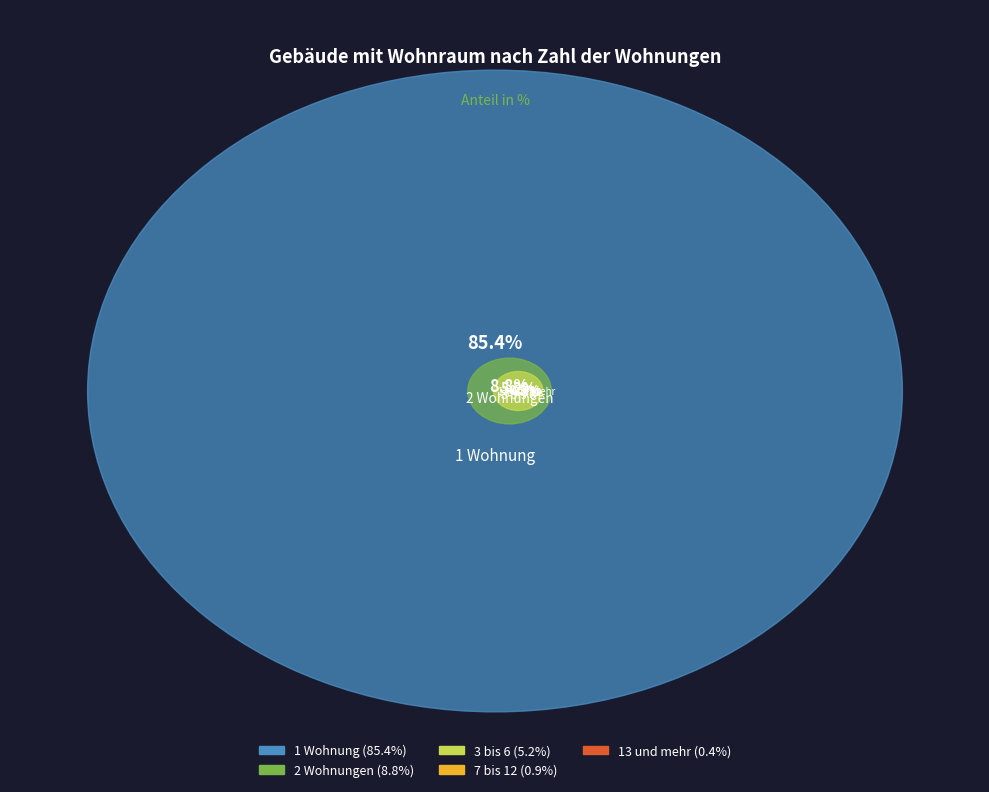

Rank the categories by value from highest to lowest.

1 Wohnung, 2 Wohnungen, 3 bis 6, 7 bis 12, 13 und mehr